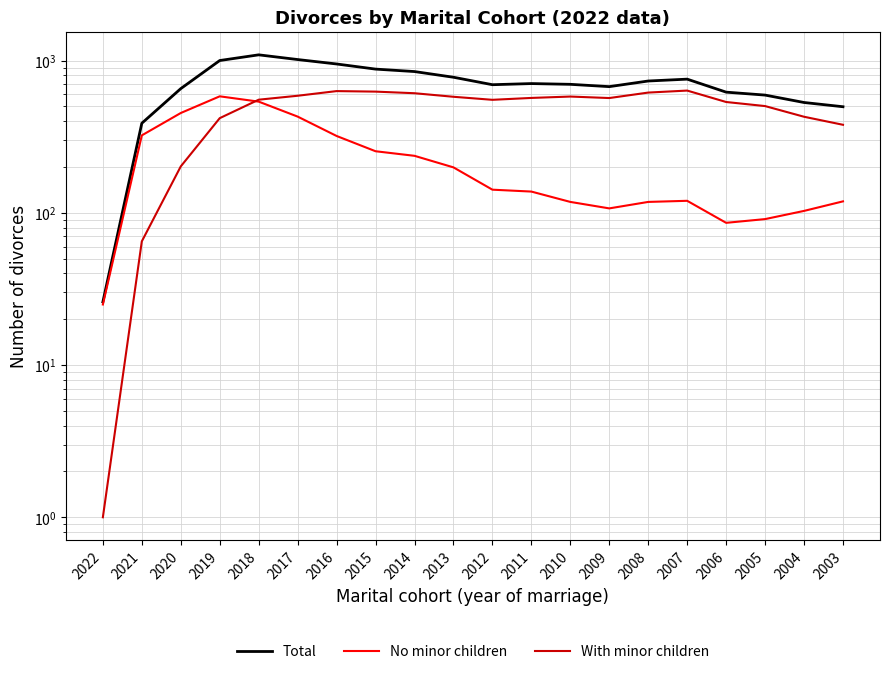

At which label does With minor children reach its minimum?

2022